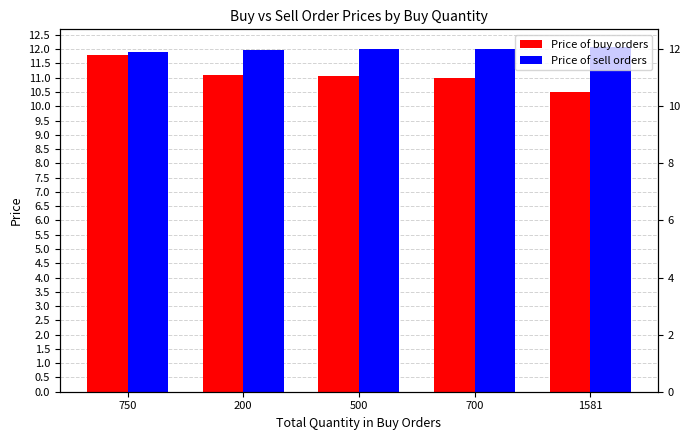

Rank the series by their maximum value, from lowest to highest.

Price of buy orders, Price of sell orders